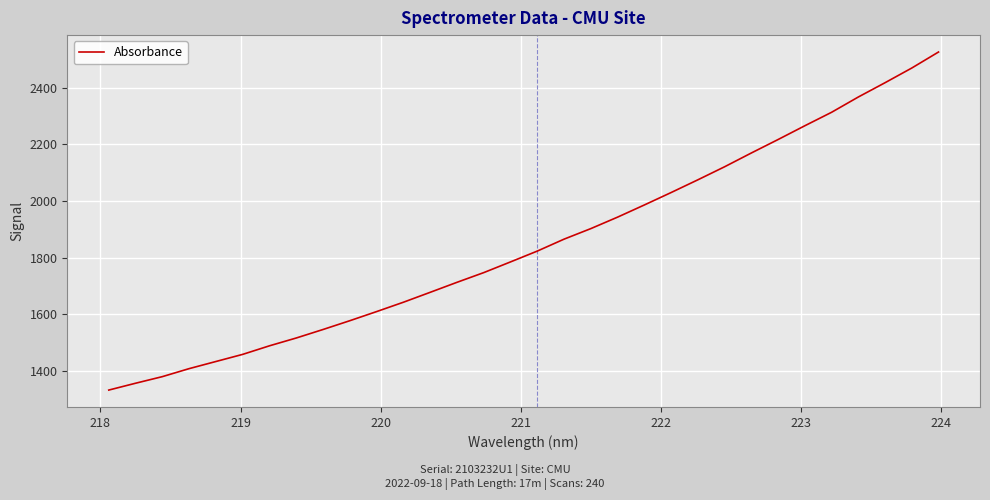

True or false: the data has more than 2 interior local peaks.

False